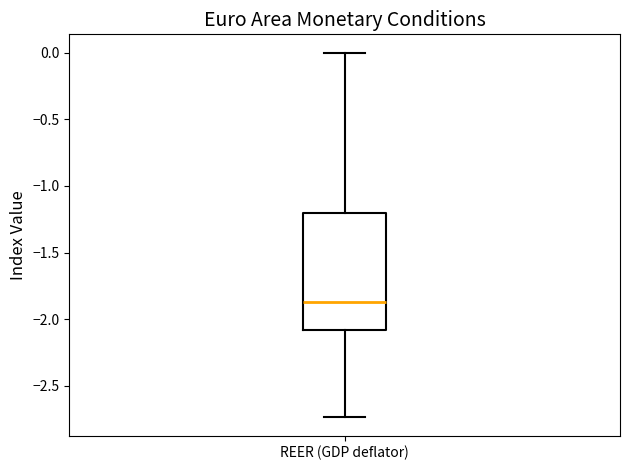

Read this box plot against the y-axis: the position of the median line, the range covered by the box, and the ends of both whiskers. The values are not printed on the chart, so give them approximately, as read against the axis.

median -1.85, box -2.10 to -1.20, whiskers -2.75 to 0.00